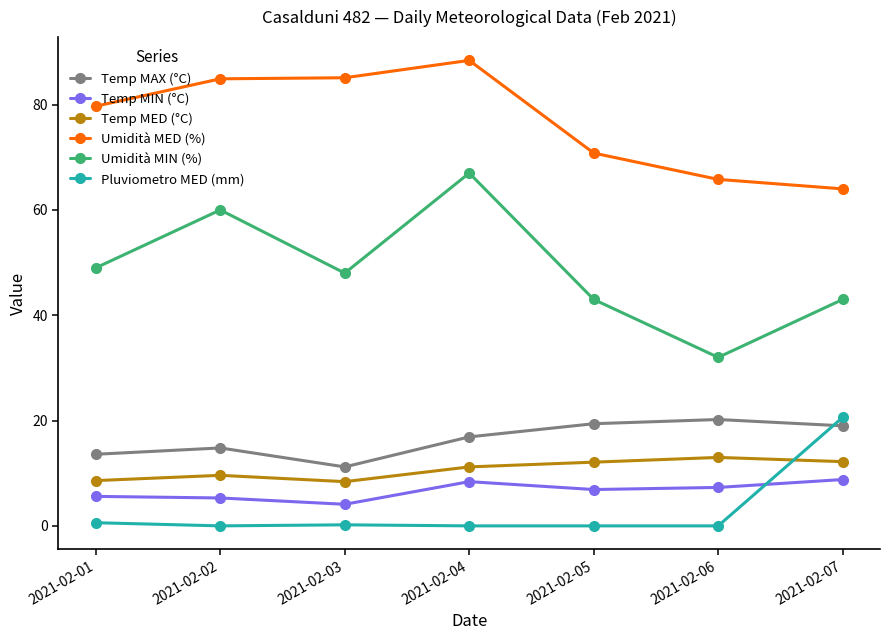

At which category does Temp MAX (°C) reach its first local valley?

2021-02-03